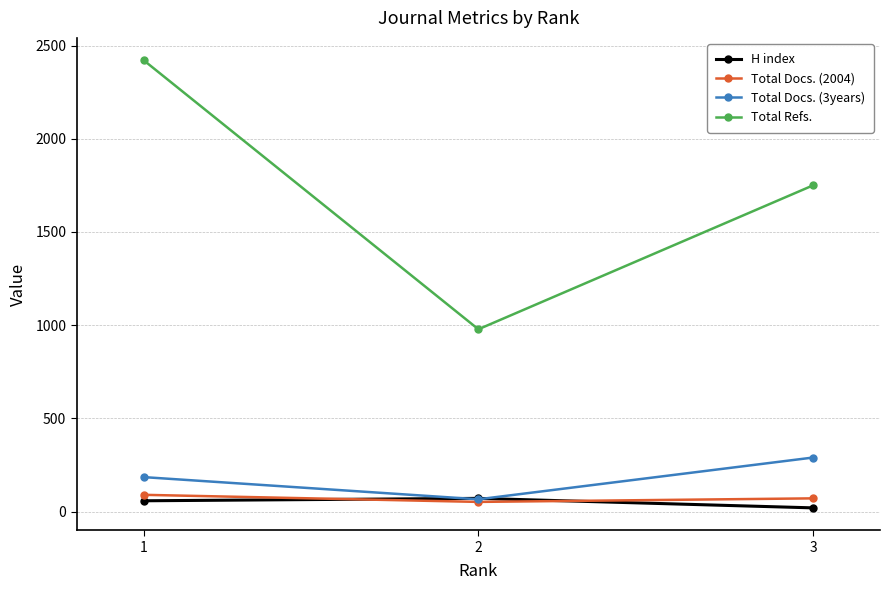

Is this an area chart (filled region under the line)?

No